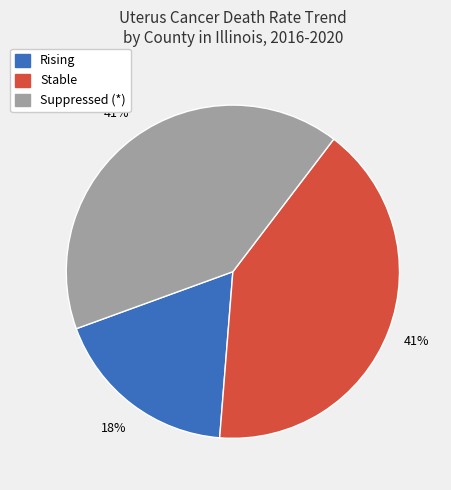

Is there a majority slice in this chart?

No